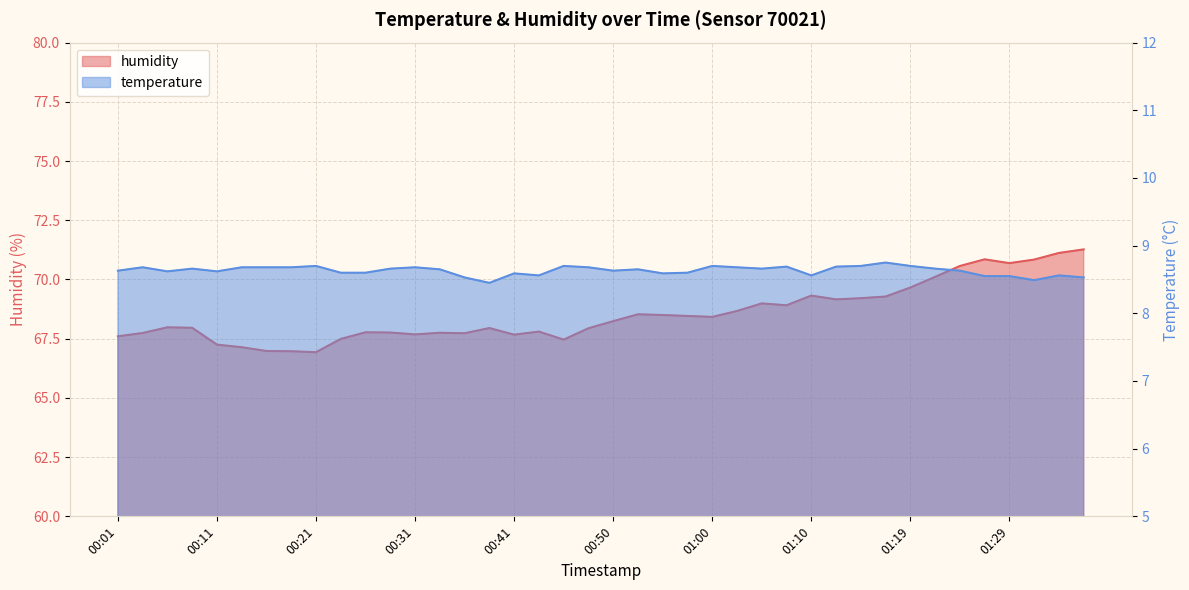

The temperature series shows 8.5 at 01:36. True or false?

True